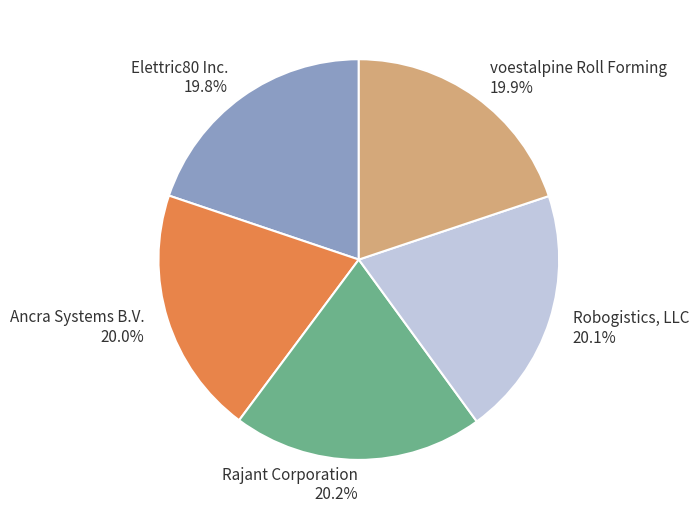

Combined, do Elettric80 Inc. and Rajant Corporation account for over 50%?

No